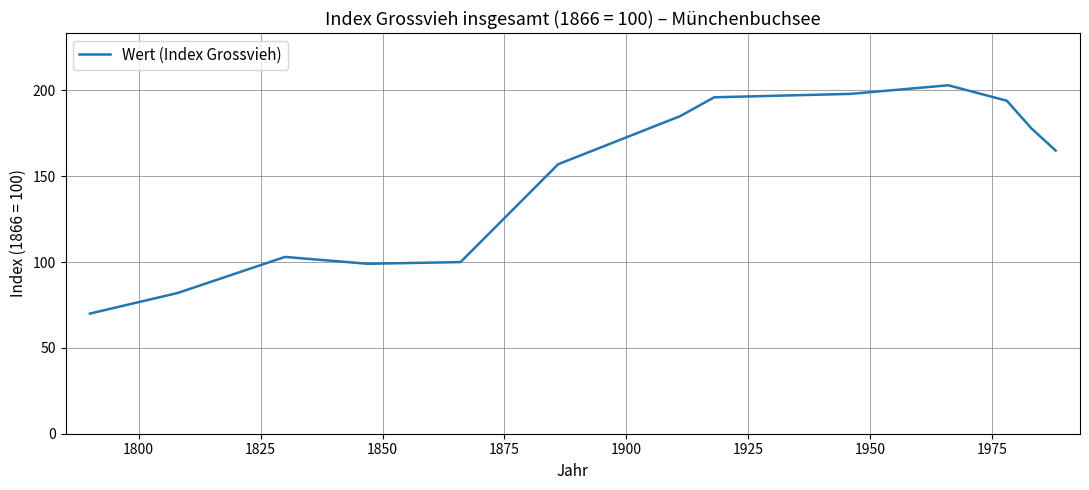

What is the average value?

148